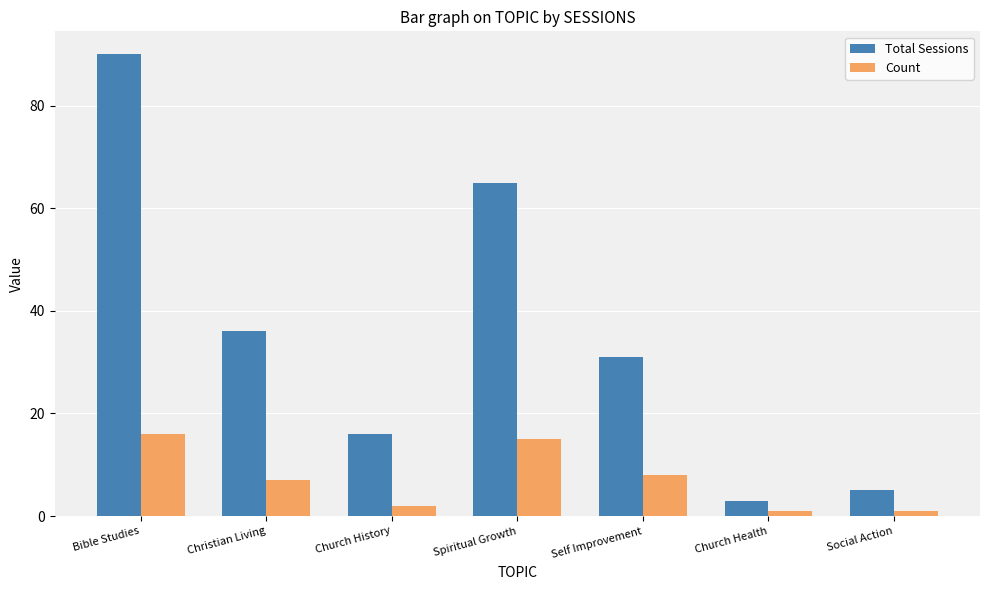

How many bars are there in total?

14